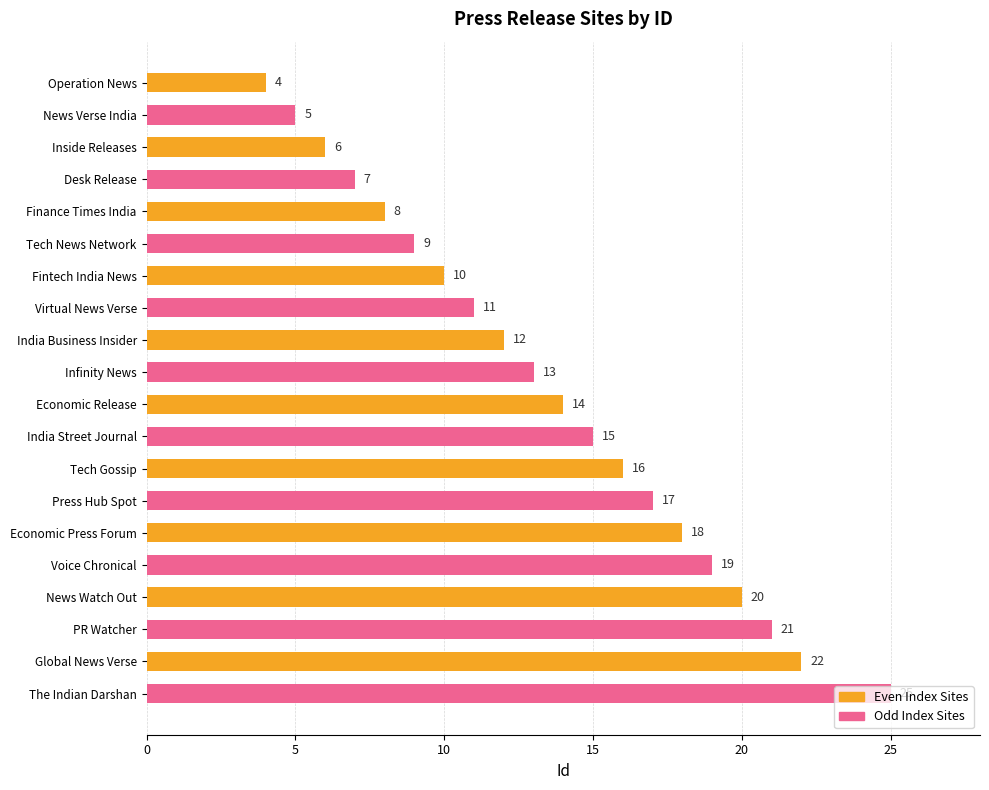

What is the ratio of the value at Global News Verse to the value at Desk Release?

3.1